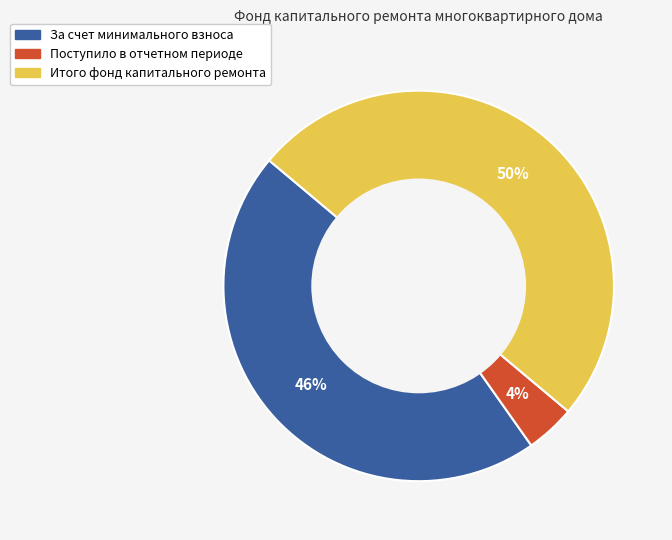

To the nearest percent, what is the average slice percentage?

33%